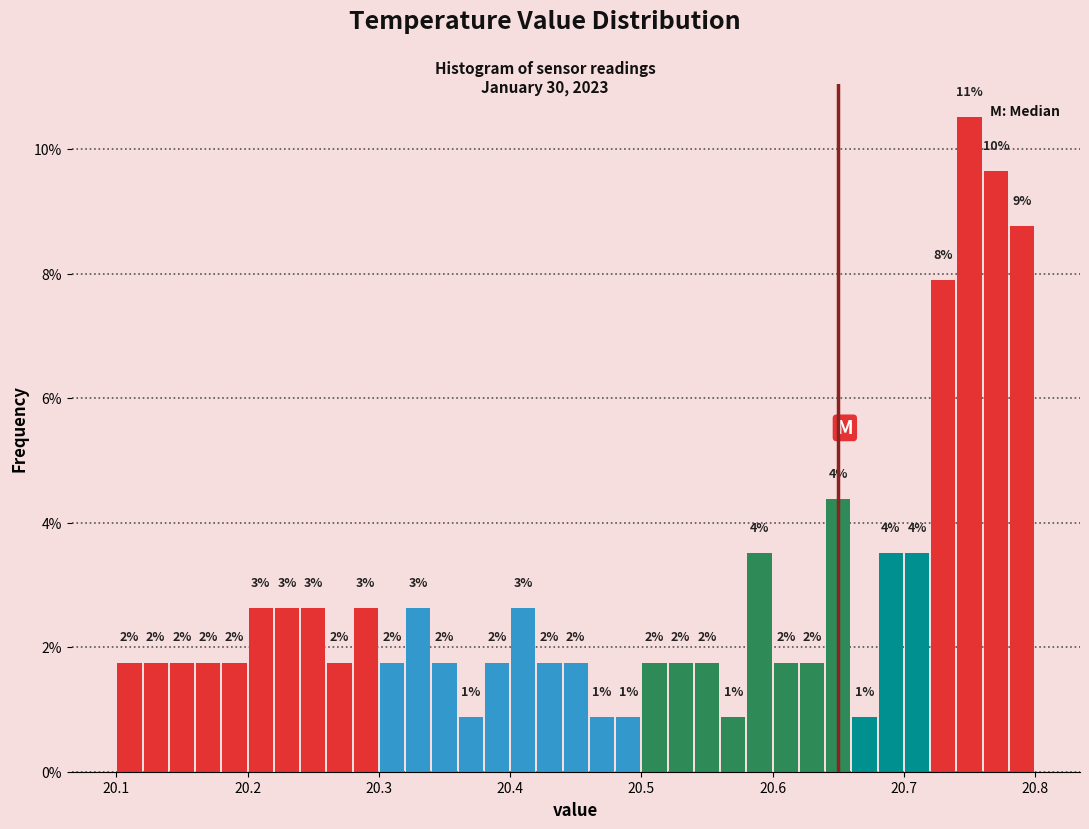

Read against the x-axis, roughly where is the centre of the tallest bar?

20.75